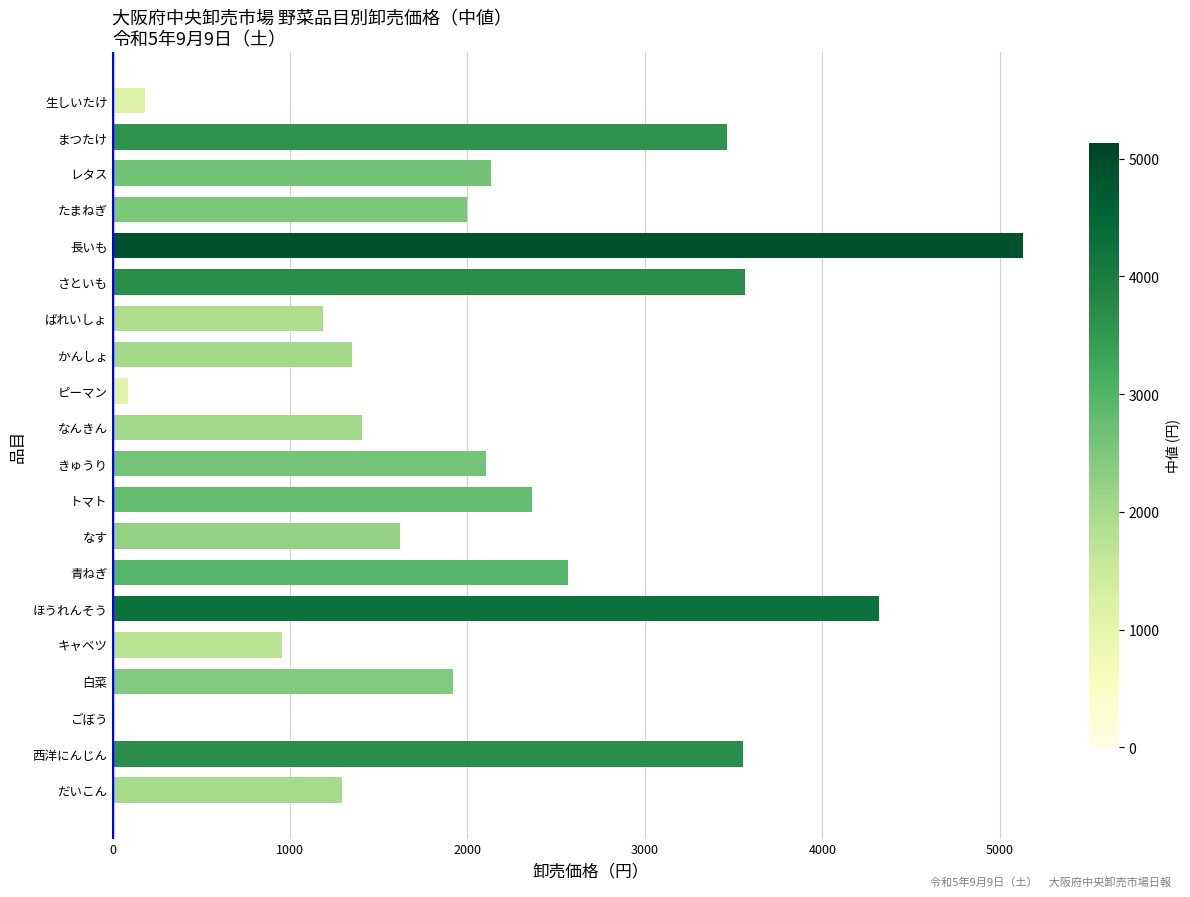

What is the greatest value displayed?

5130